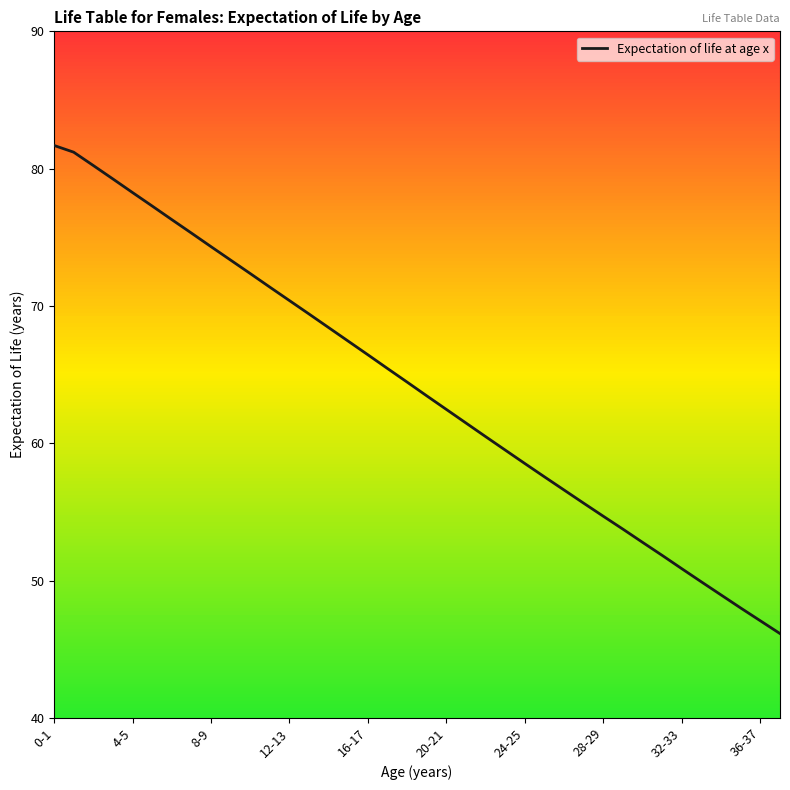

What is the maximum value shown in the chart?

81.7